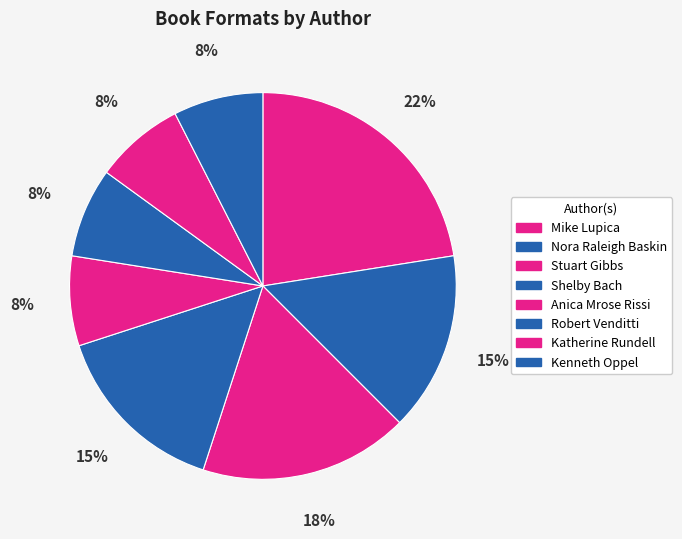

What is the smallest slice in the pie chart?

Anica Mrose Rissi